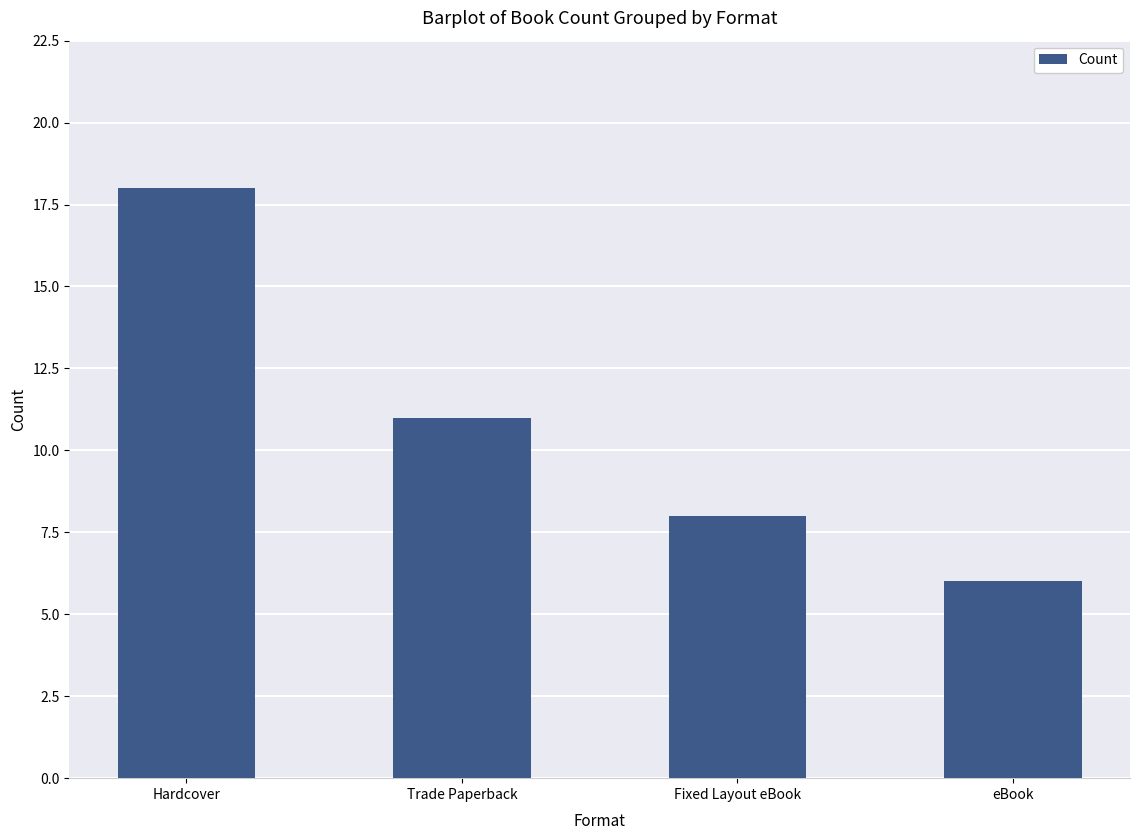

How many series are shown in this chart?

1